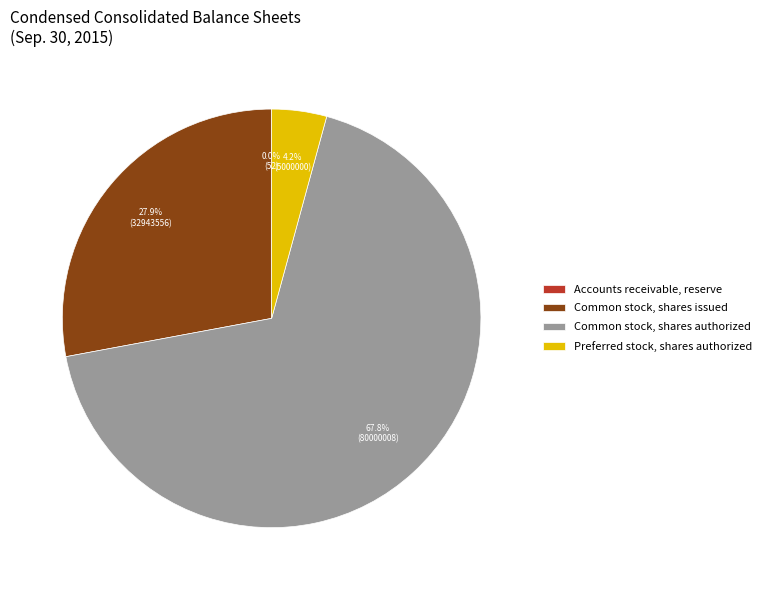

Is Common stock, shares authorized the majority of the pie?

Yes